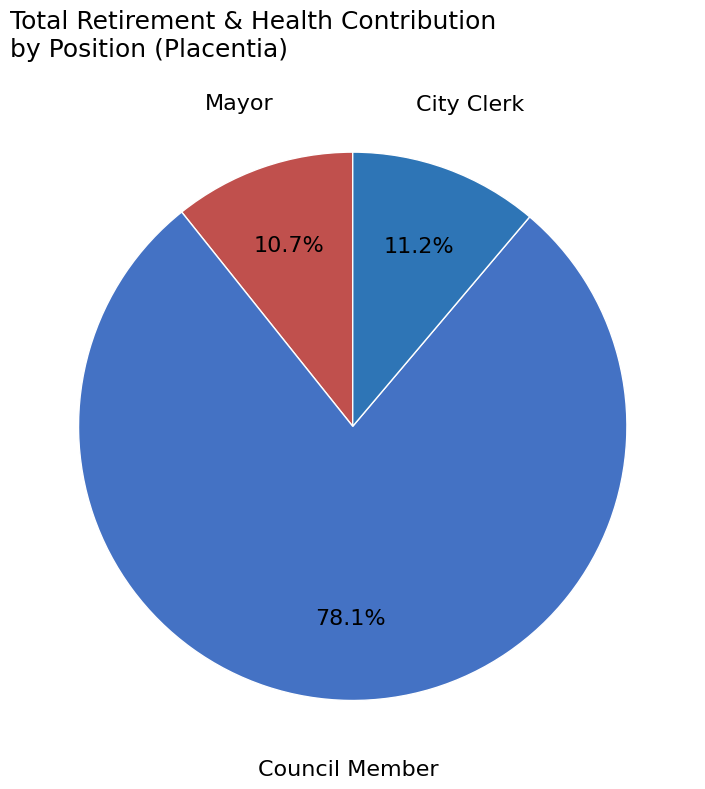

What is the total percentage of City Clerk and Mayor?

21.9%